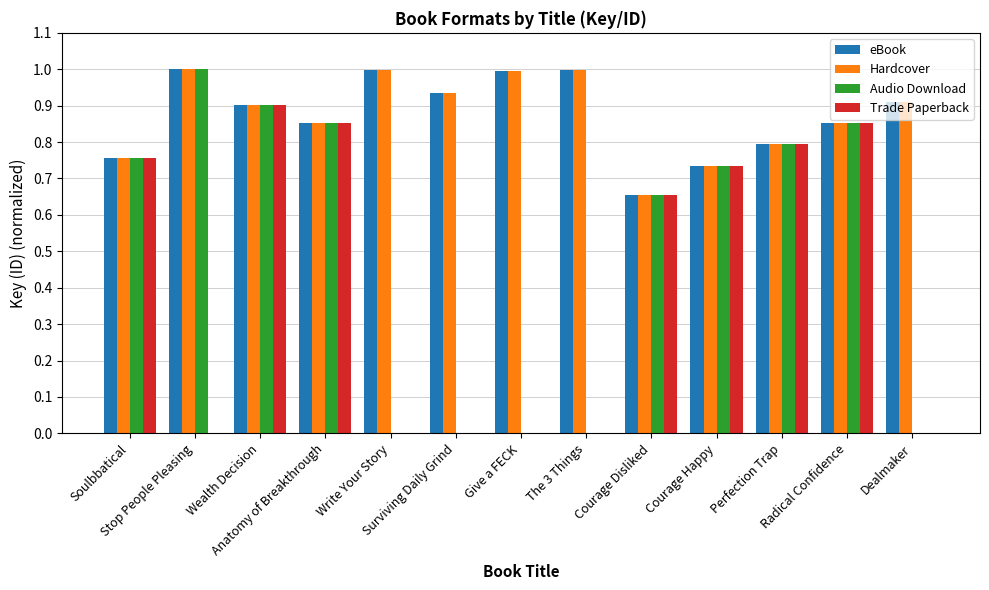

What is the total value across all series at Perfection Trap?

3.2